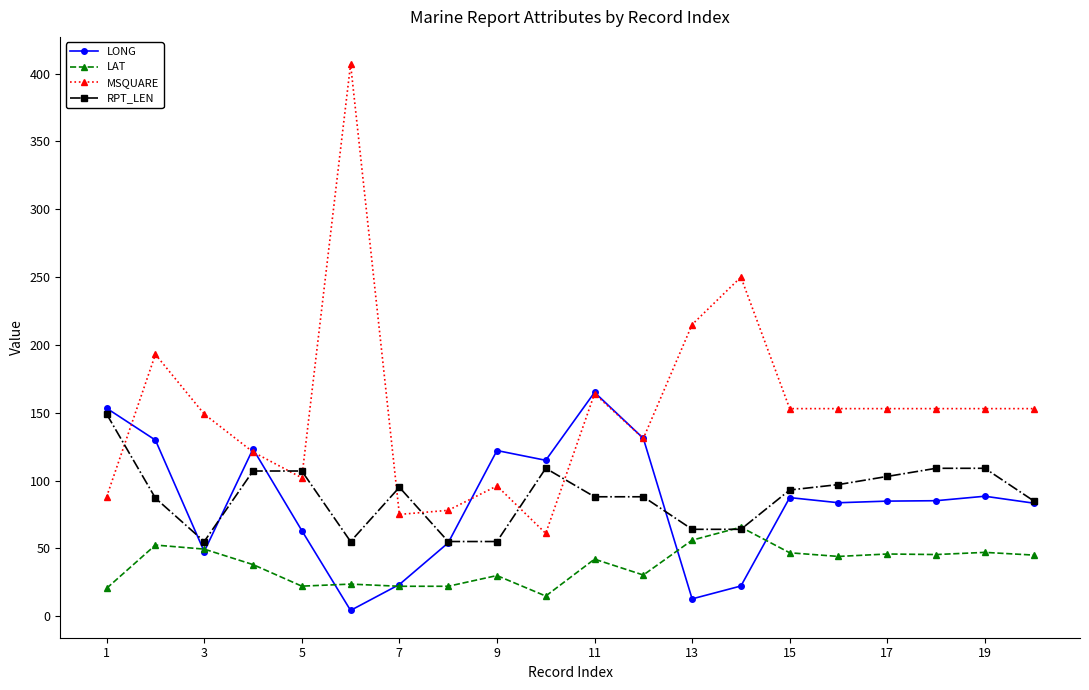

Which series has the largest total across all categories?

MSQUARE